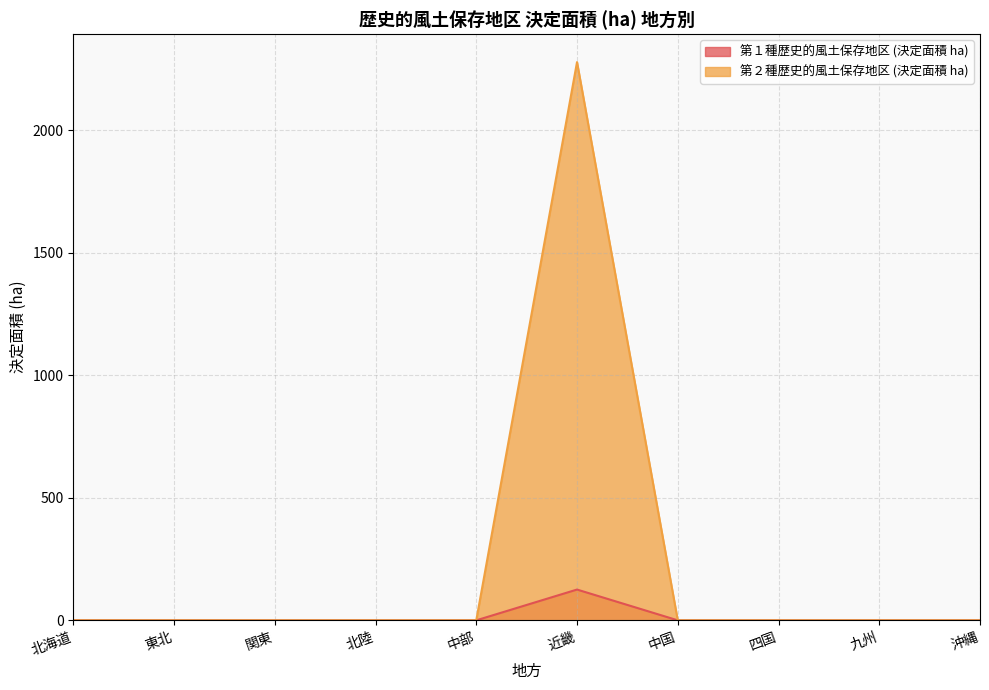

What is the difference between the highest and lowest values at 近畿?

2152.8